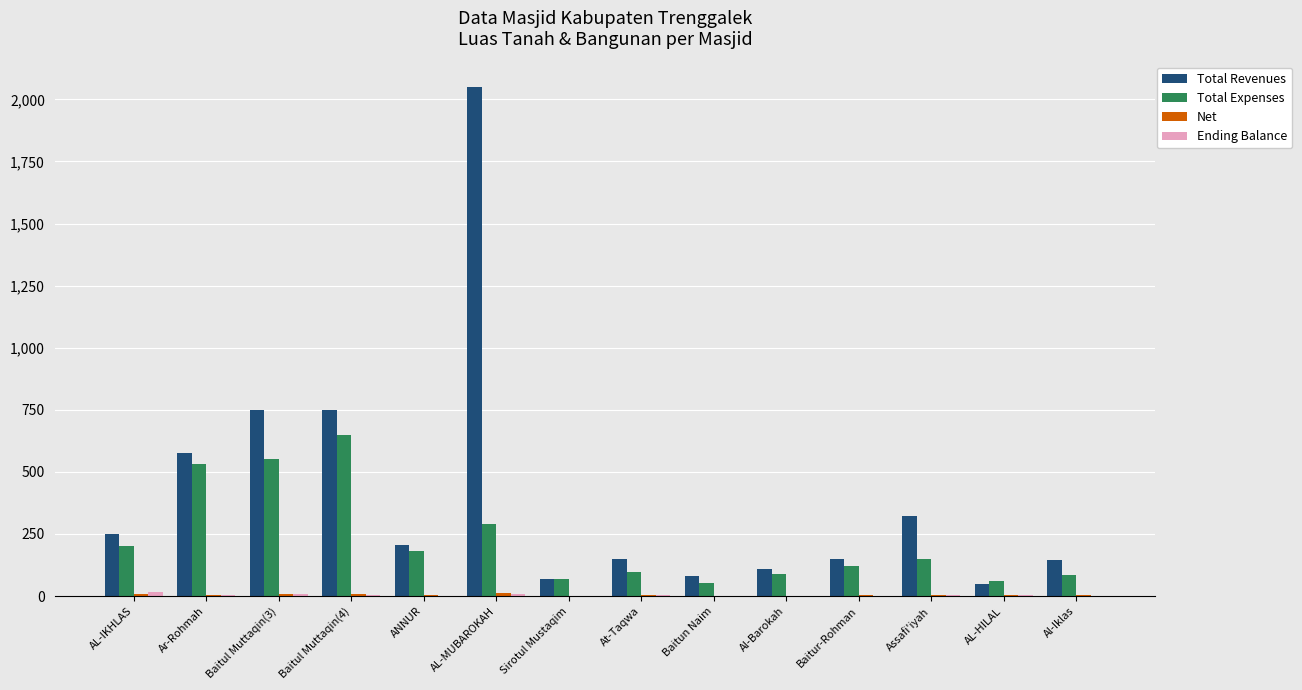

What is the sum of all Total Expenses values?

3127